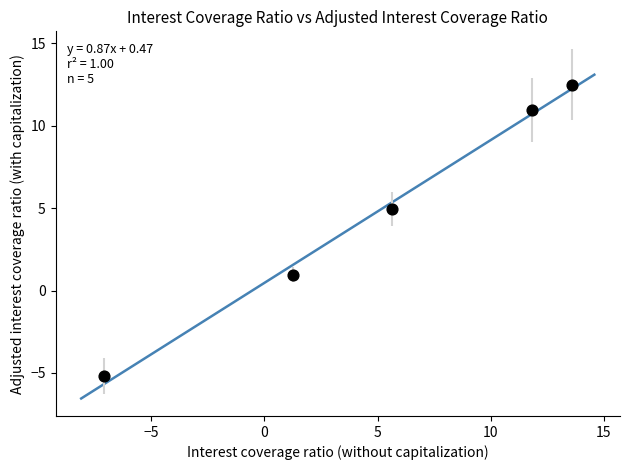

What is the range of X values (max minus min)?

20.7